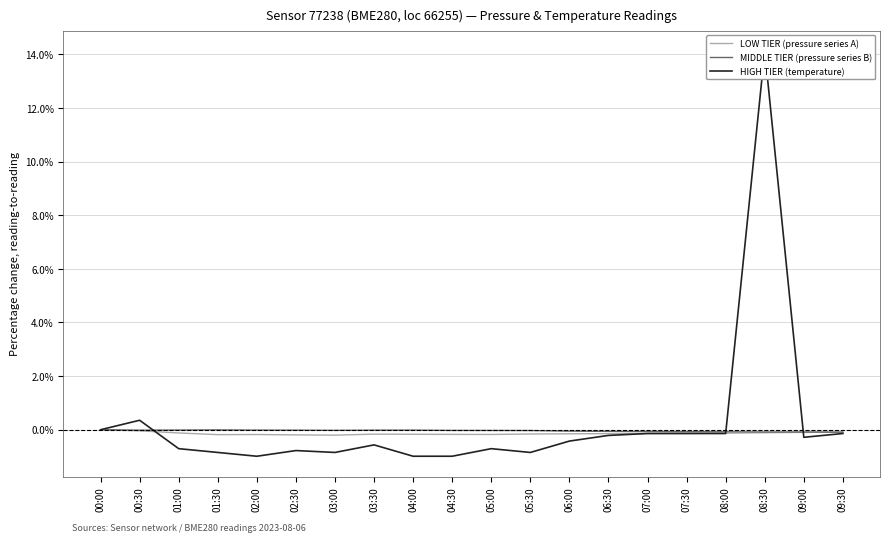

What is the maximum value shown in the chart?

14.1